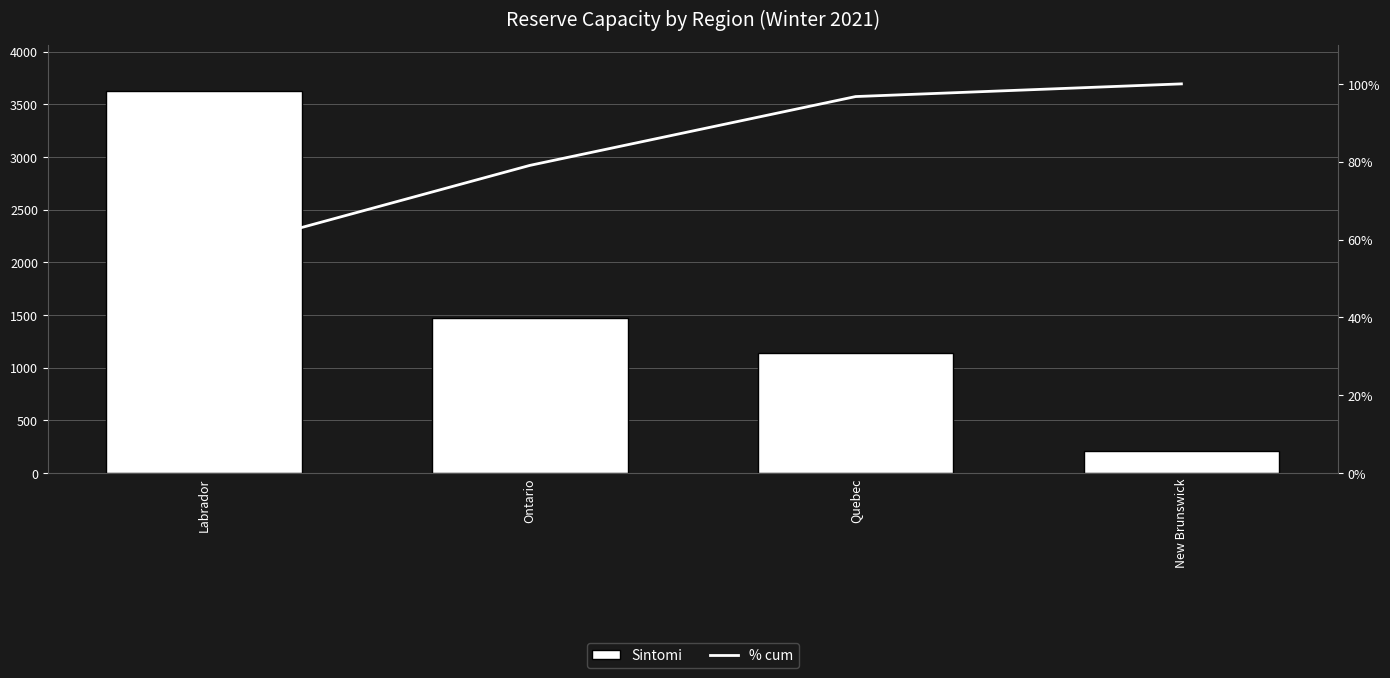

True or false: % cum has a value of 179.1 at New Brunswick.

False